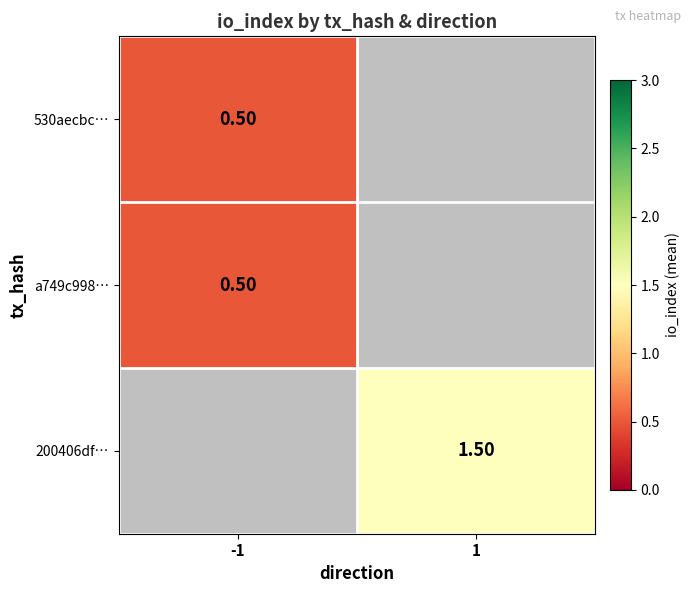

Rank the series by their average value, from lowest to highest.

530aecbc…, a749c998…, 200406df…